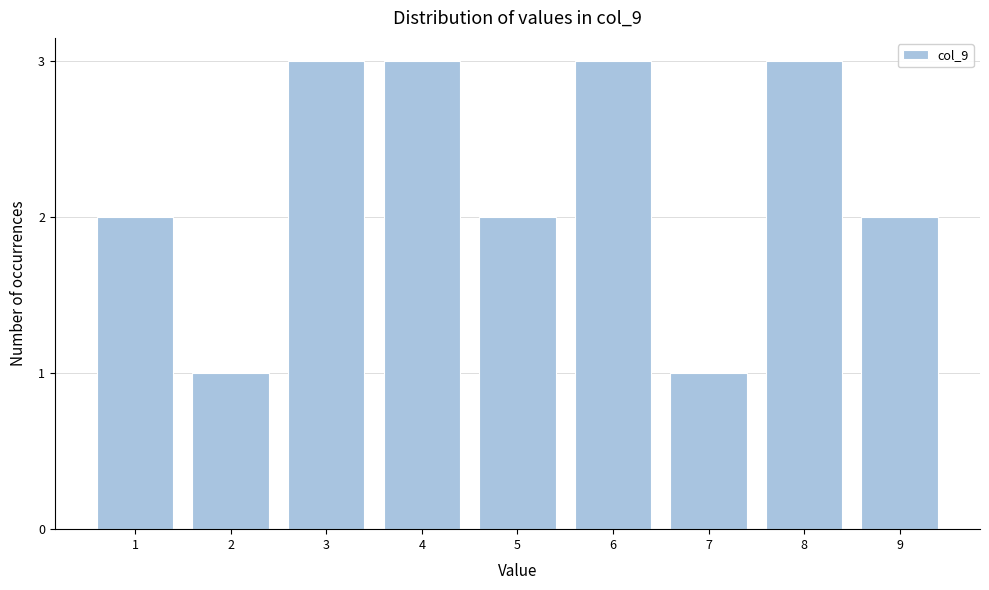

Reading left to right, extract all data points from this chart.

1=2	2=1	3=3	4=3	5=2	6=3	7=1	8=3	9=2